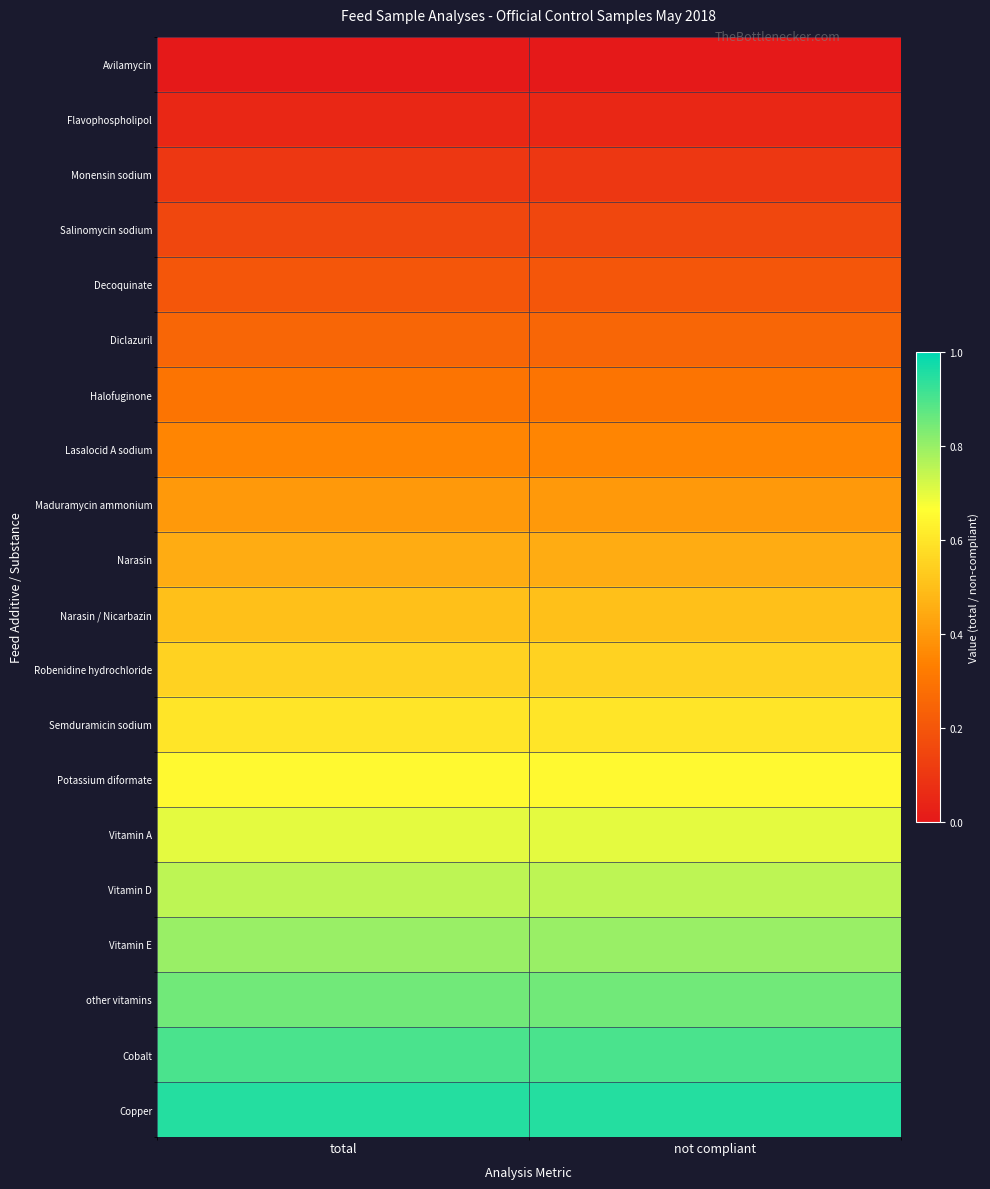

At which category is the sum across all series the highest?

total